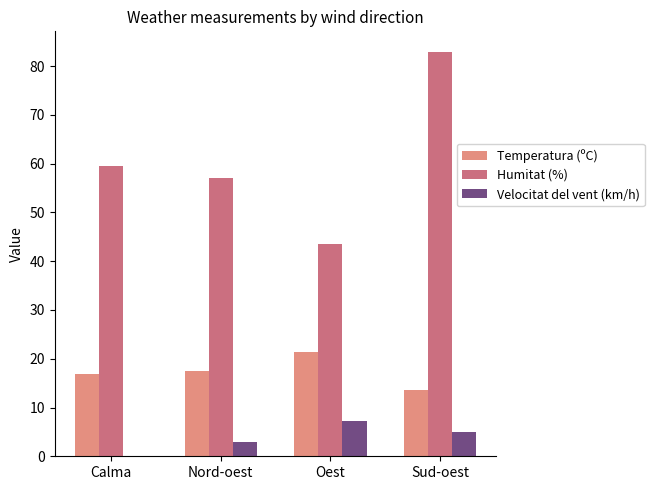

What is the sum of all Temperatura (ºC) values?

69.2